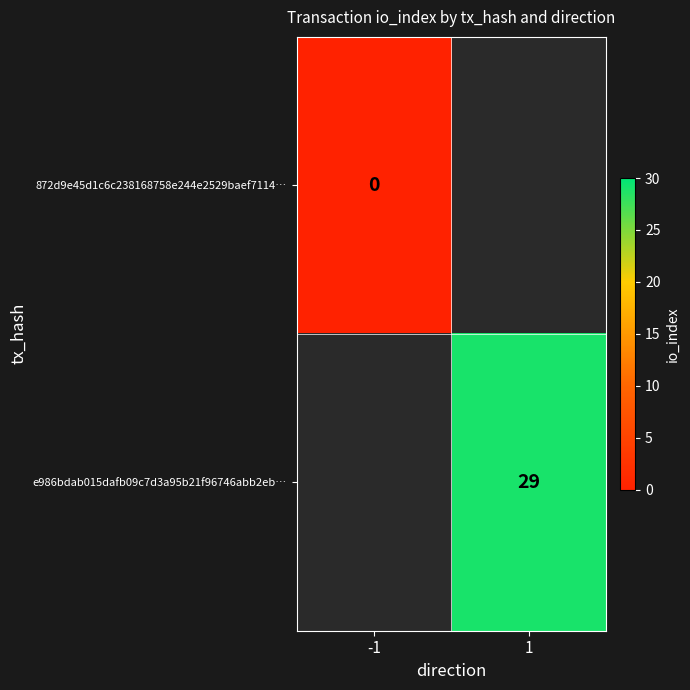

Which category has the highest value across all series?

1